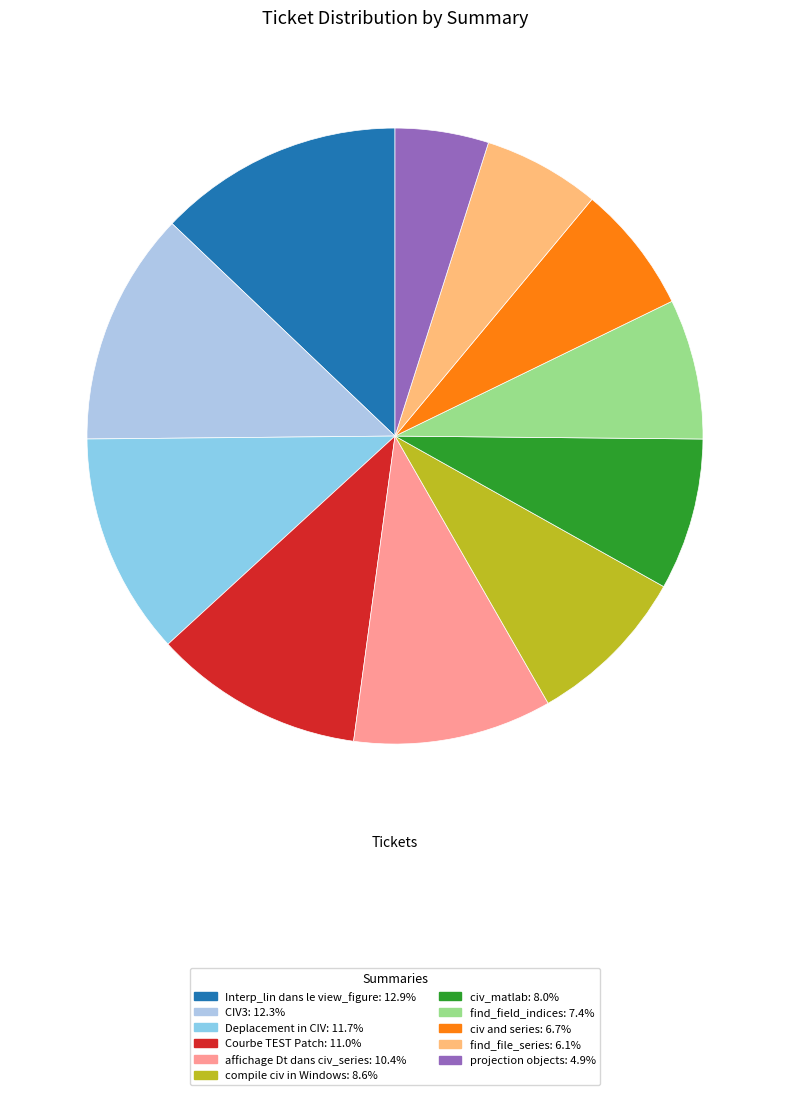

To the nearest percent, what is the average slice percentage?

9%